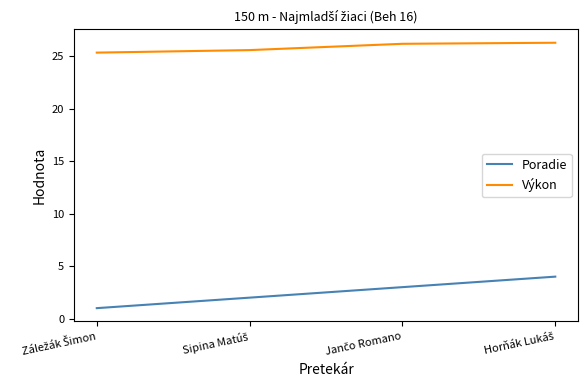

Which series has the widest spread of values?

Poradie